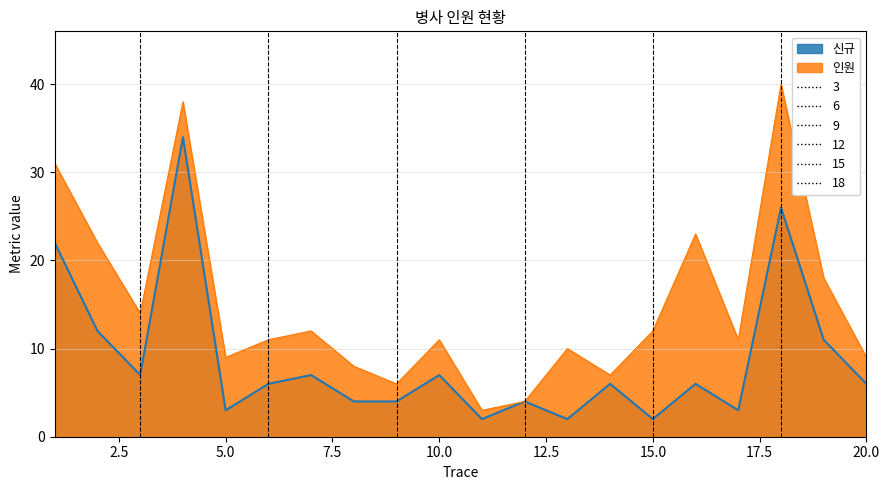

True or false: 인원 and 신규 cross at least once.

False